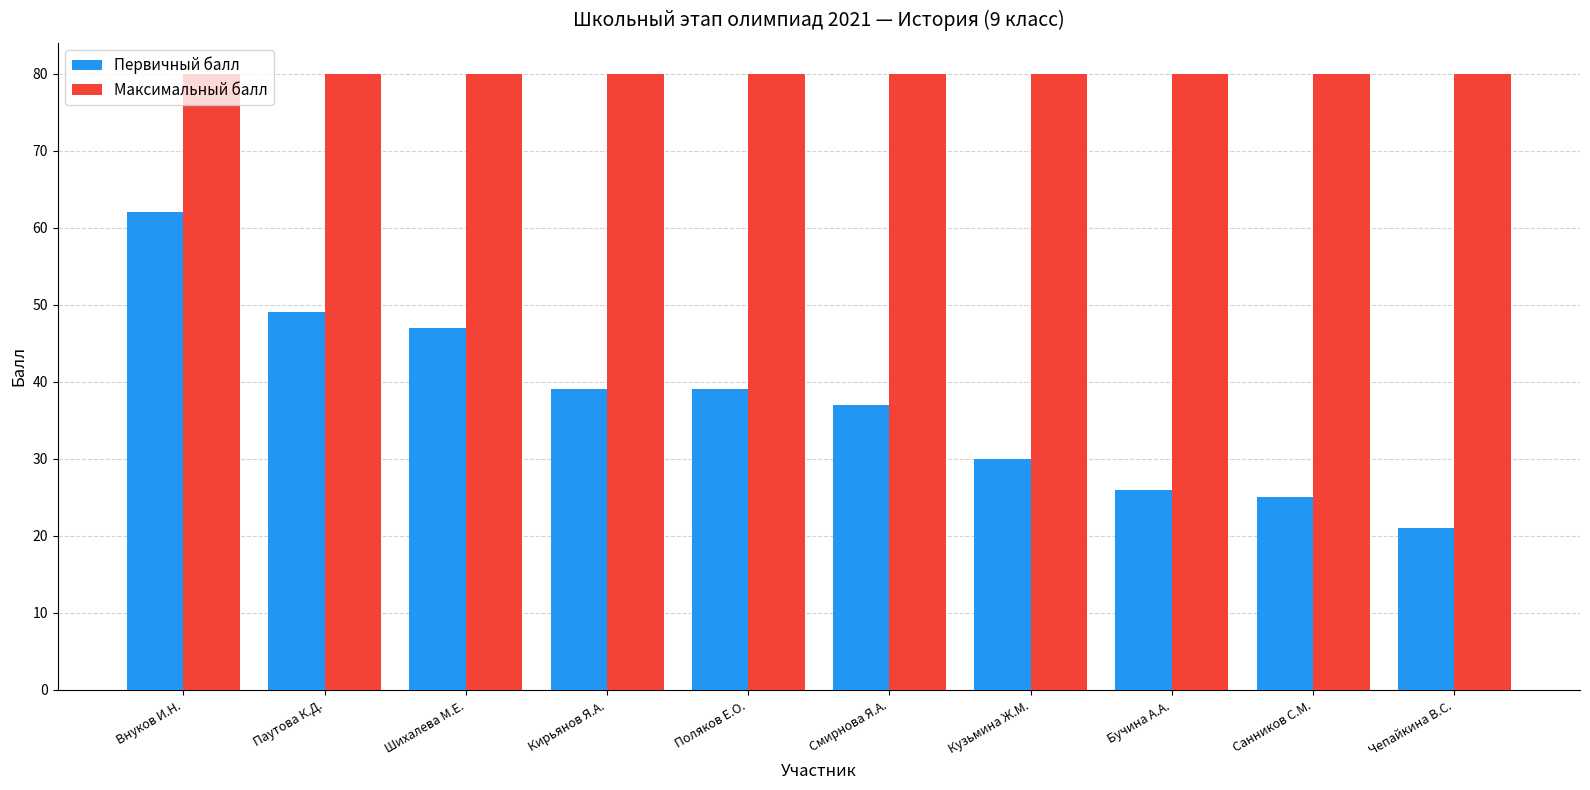

What is the label of the 10th bar from the right?

Внуков И.Н.